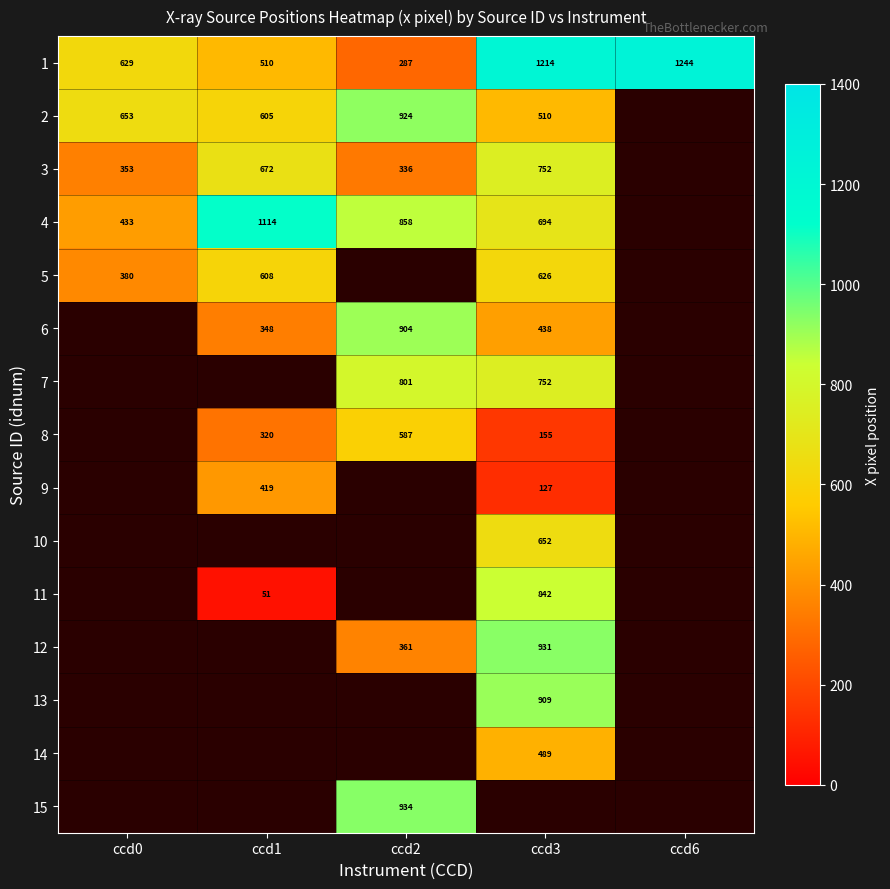

Which label corresponds to the largest value in the chart?

ccd6